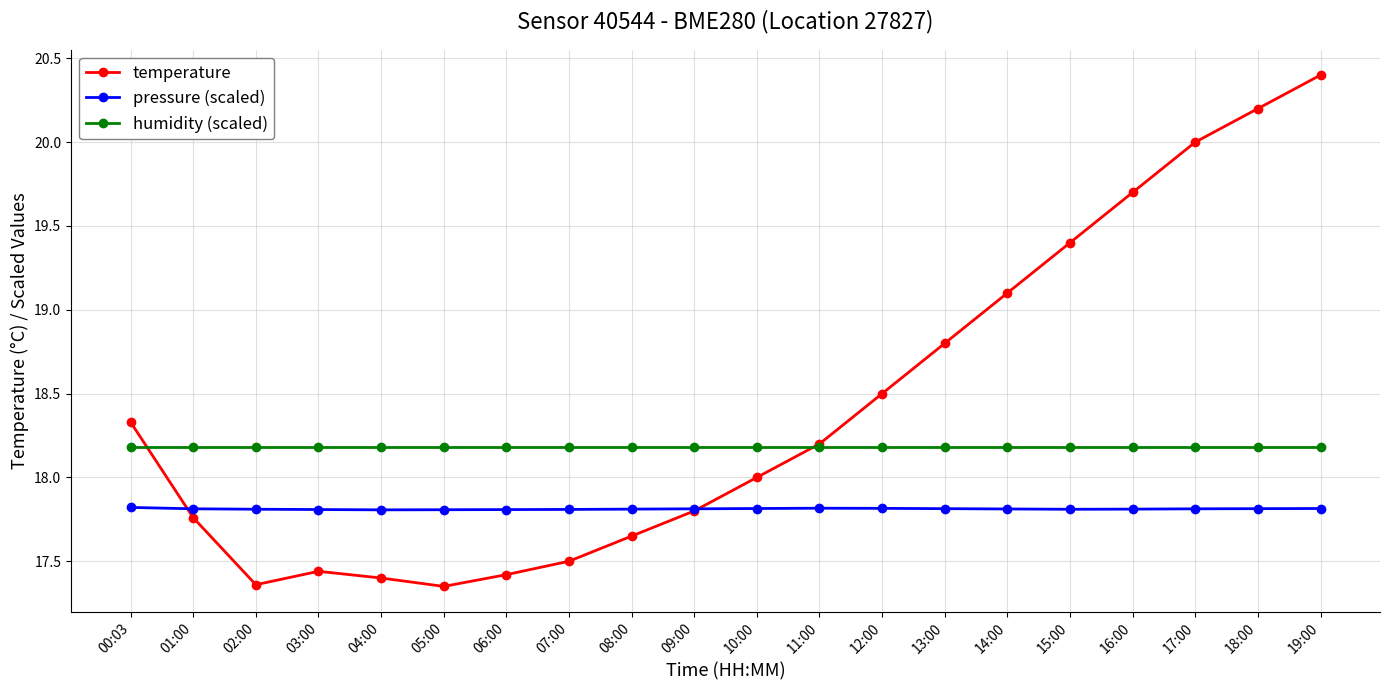

What is the total value across all series at 01:00?

53.8